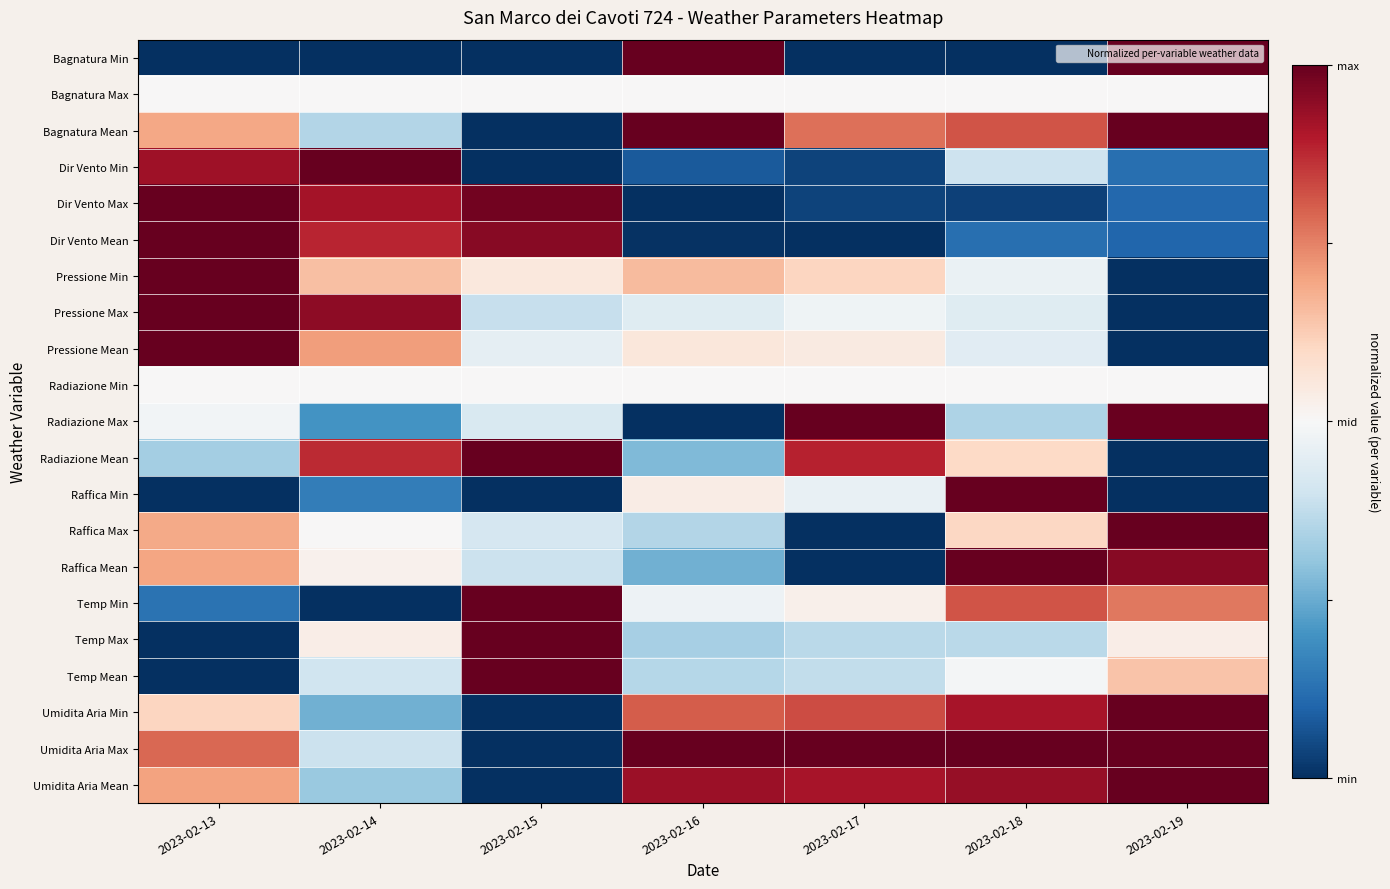

Which category has the lowest value across all series?

2023-02-13